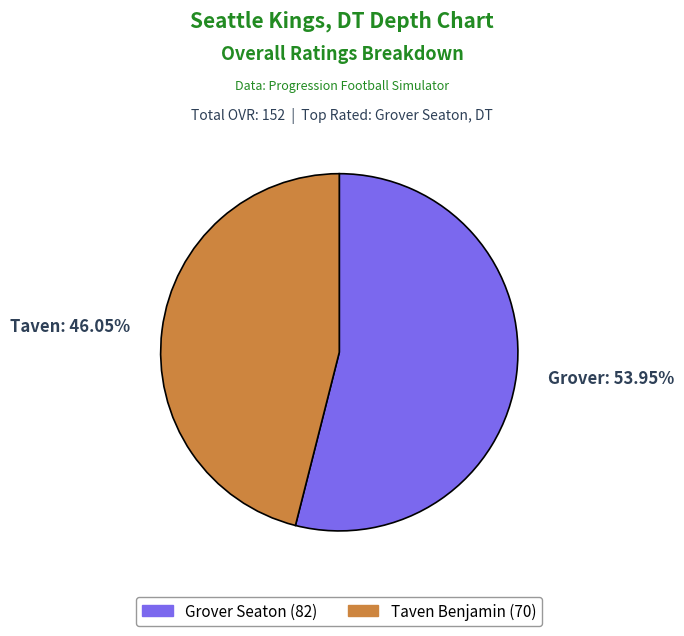

How many segments does this pie chart have?

2